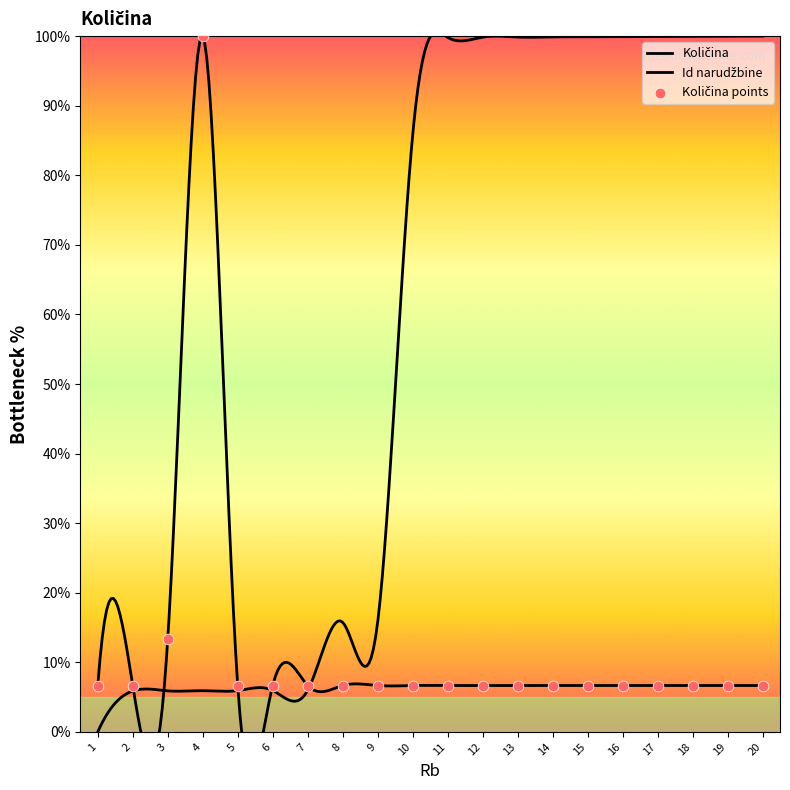

Approximately how many times larger is the value at 8 compared to 9?

1.0